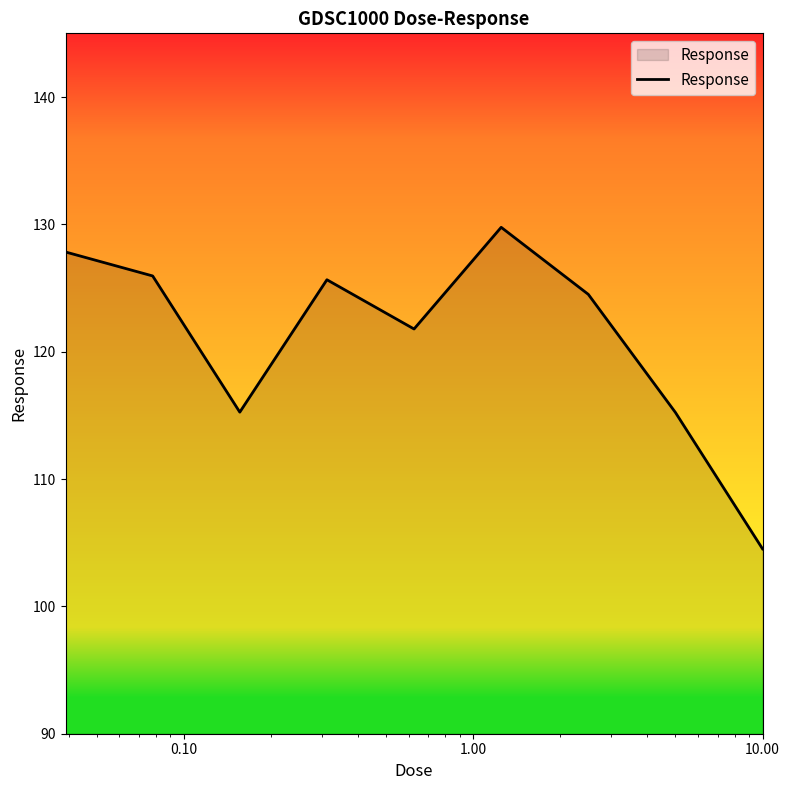

What is the smallest value displayed?

104.5